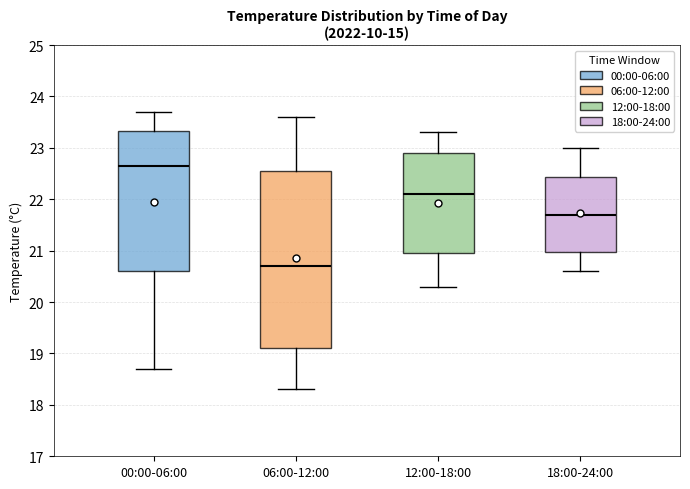

Reading left to right, transcribe this box plot: for each box, give where its median line is, the range the box spans, and where its two whiskers end, as read against the y-axis. The values are not printed on the chart, so give them approximately, as read against the axis.

00:00-06:00: median 22.7, box 20.6 to 23.3, whiskers 18.7 to 23.7
06:00-12:00: median 20.7, box 19.1 to 22.6, whiskers 18.3 to 23.6
12:00-18:00: median 22.1, box 21.0 to 22.9, whiskers 20.3 to 23.3
18:00-24:00: median 21.7, box 21.0 to 22.4, whiskers 20.6 to 23.0